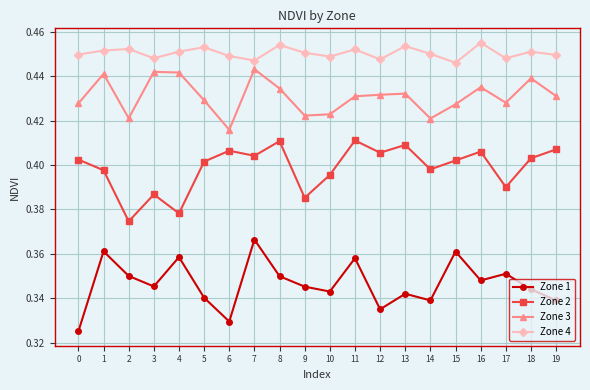

List the series in order of their overall mean, lowest first.

Zone 1, Zone 2, Zone 3, Zone 4